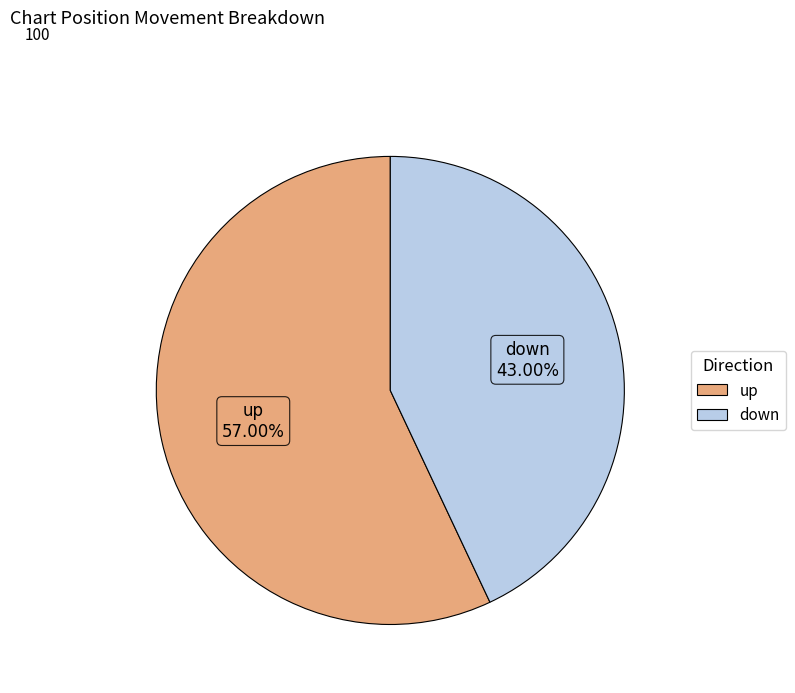

Does up account for over 50% of the chart?

Yes